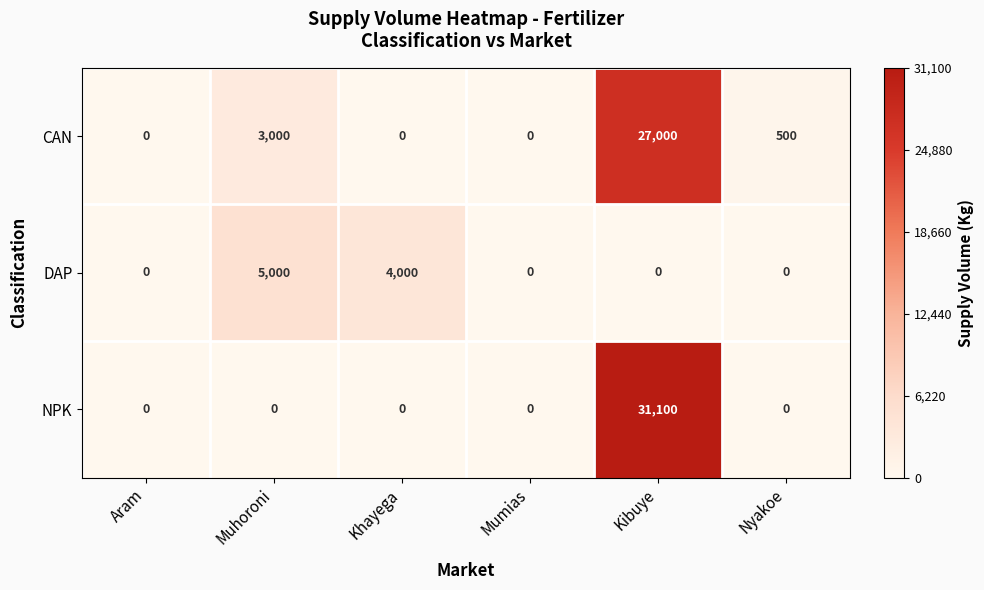

Between Aram and Muhoroni, which series saw the biggest shift?

DAP